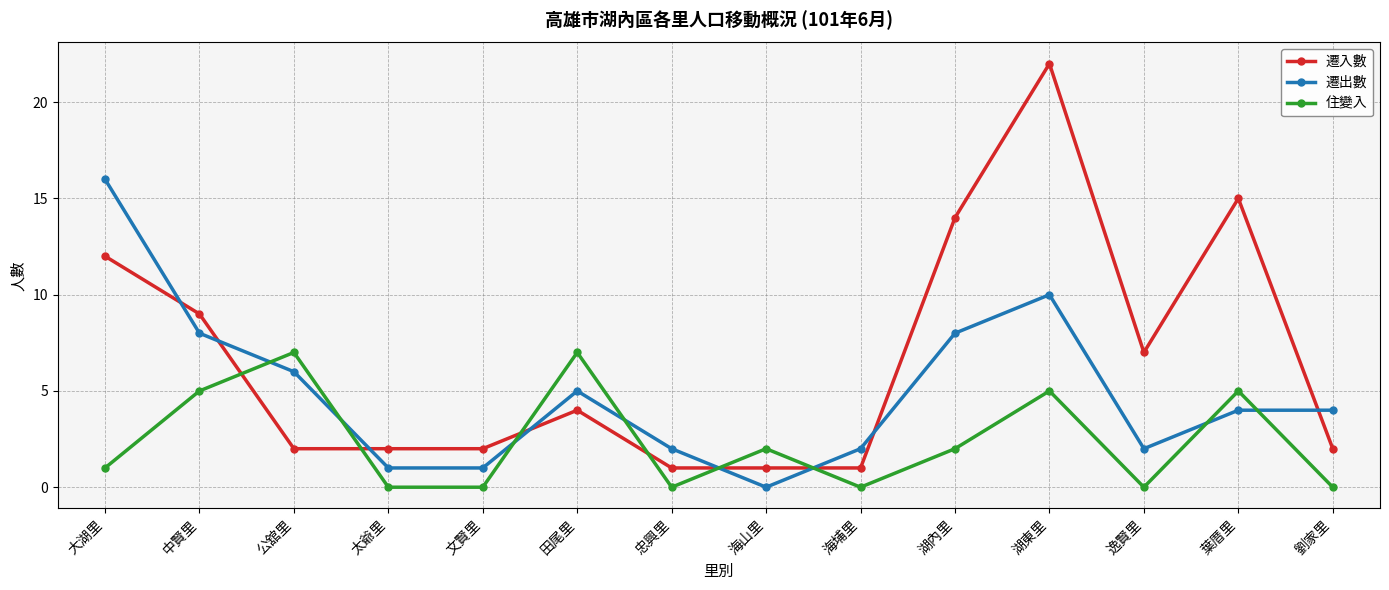

Is this an area chart (filled region under the line)?

No